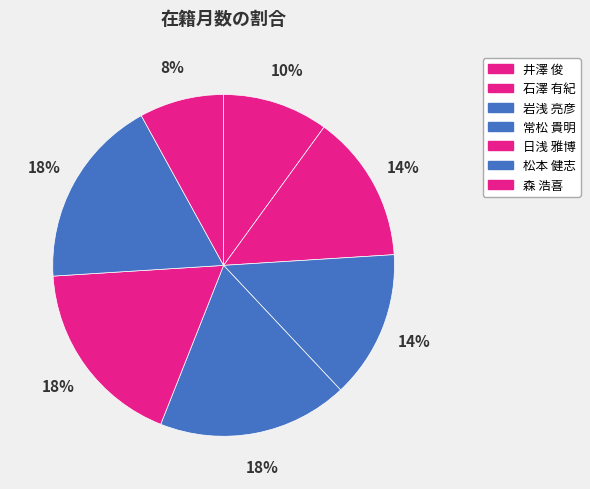

Which slice is the largest?

常松 貴明